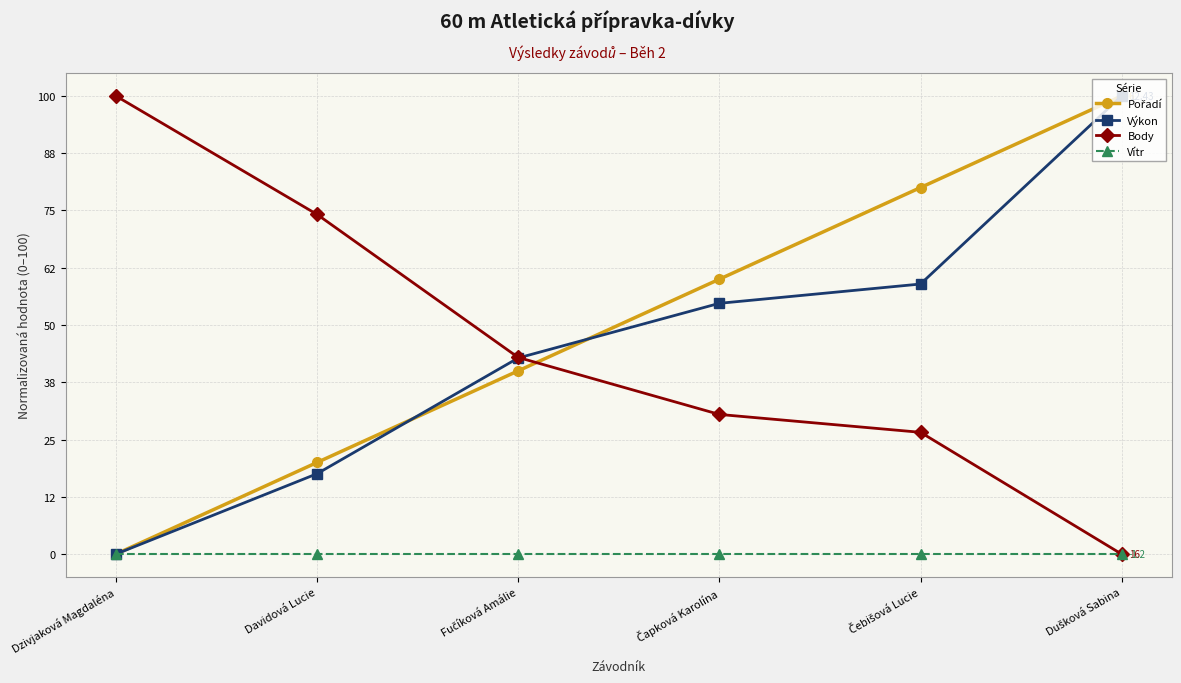

True or false: Body has more than 2 points higher than both neighbors.

False